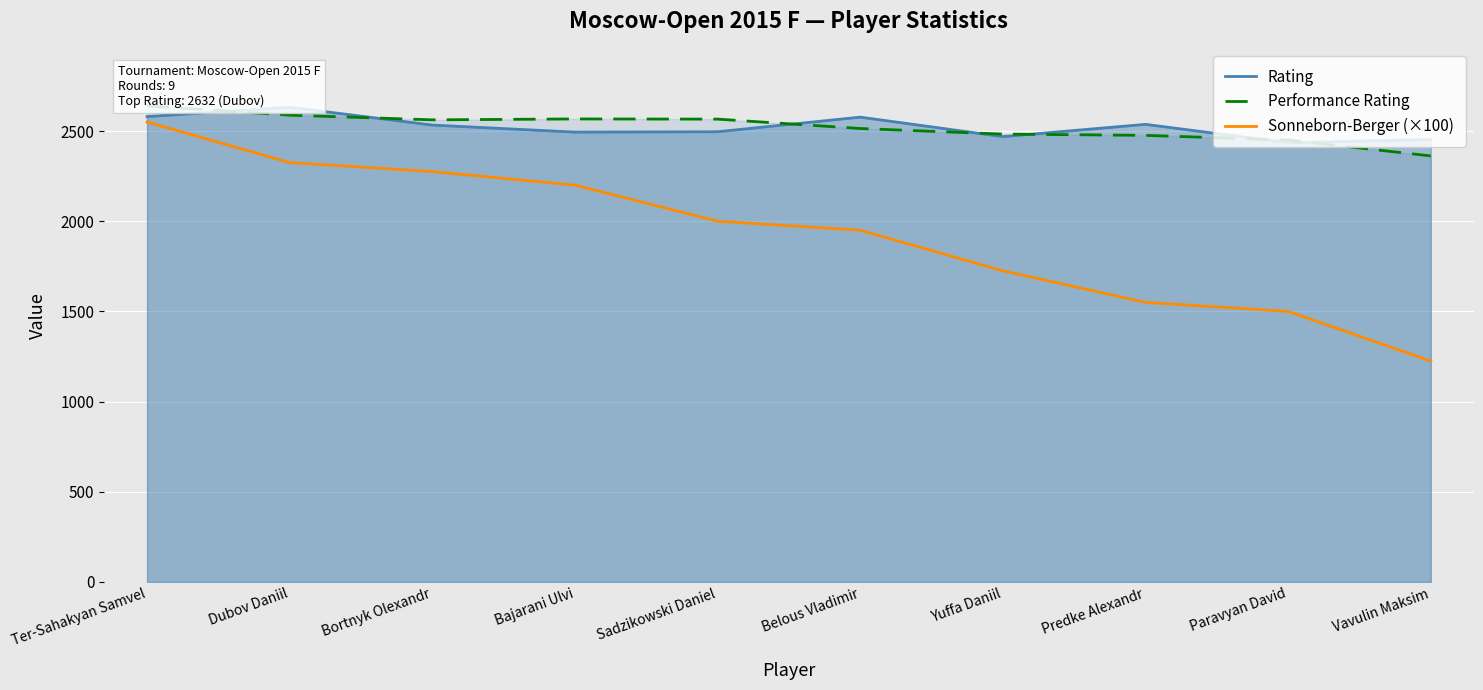

What position from the right is Yuffa Daniil?

4